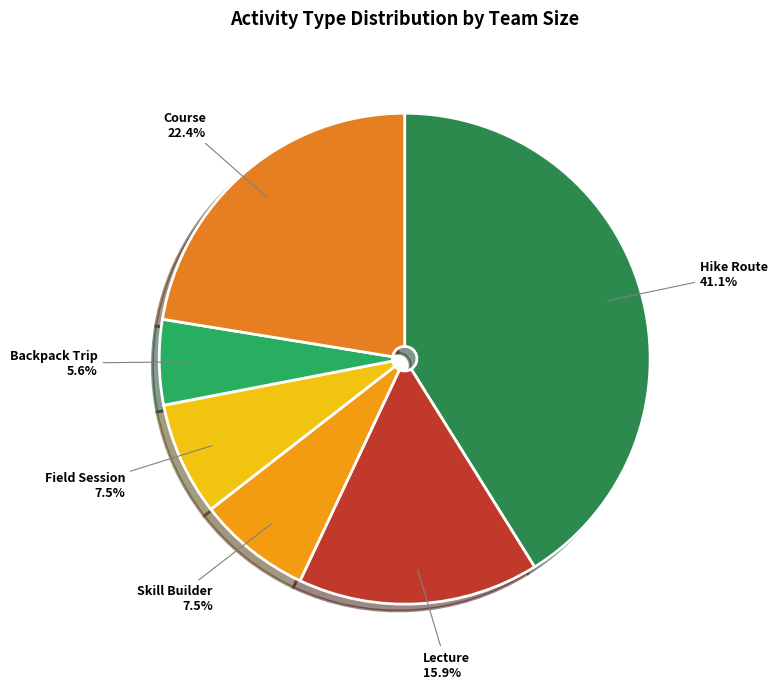

Is Hike Route the majority of the pie?

No